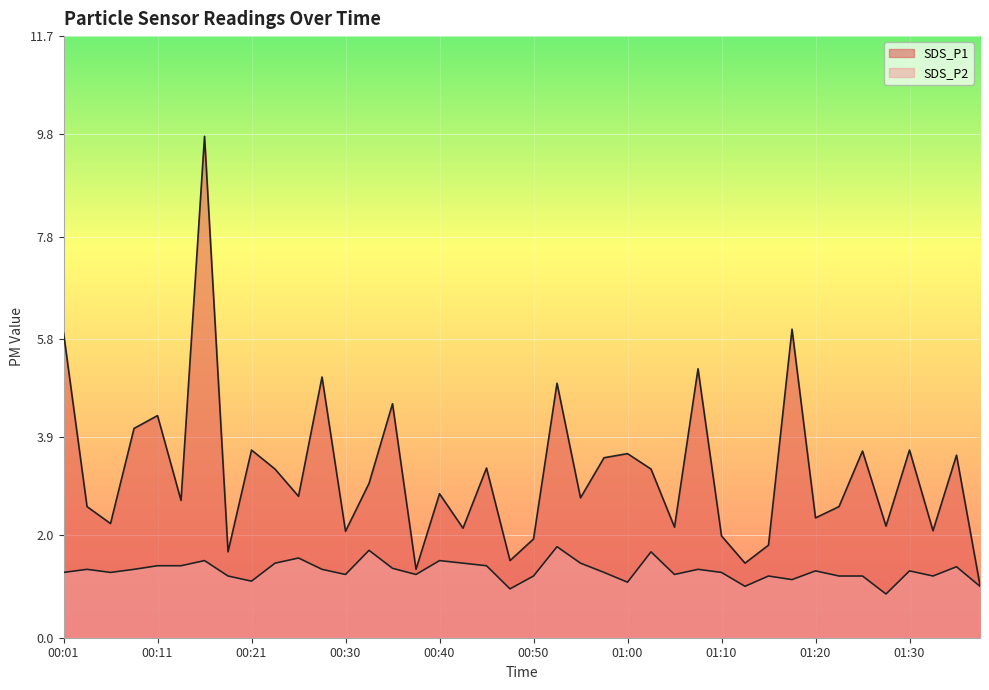

The SDS_P2 series shows 1.9 at 01:10. True or false?

False